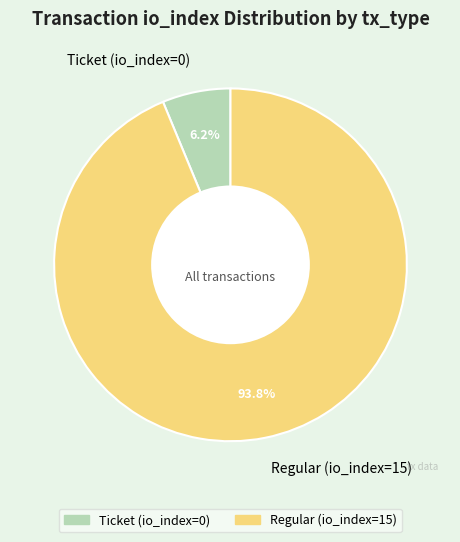

Which slice represents more than half of the pie?

Regular (io_index=15)